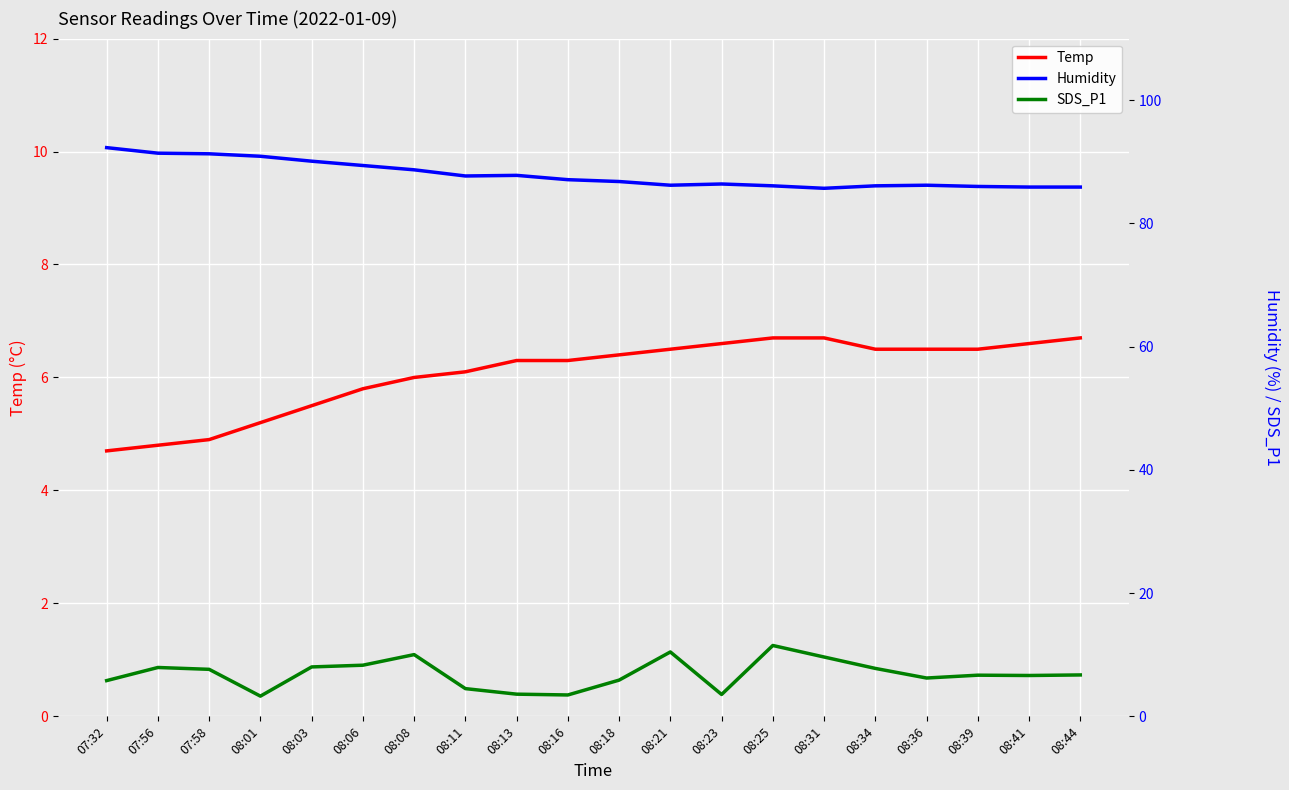

Does the chart display data point markers on the line(s)?

No